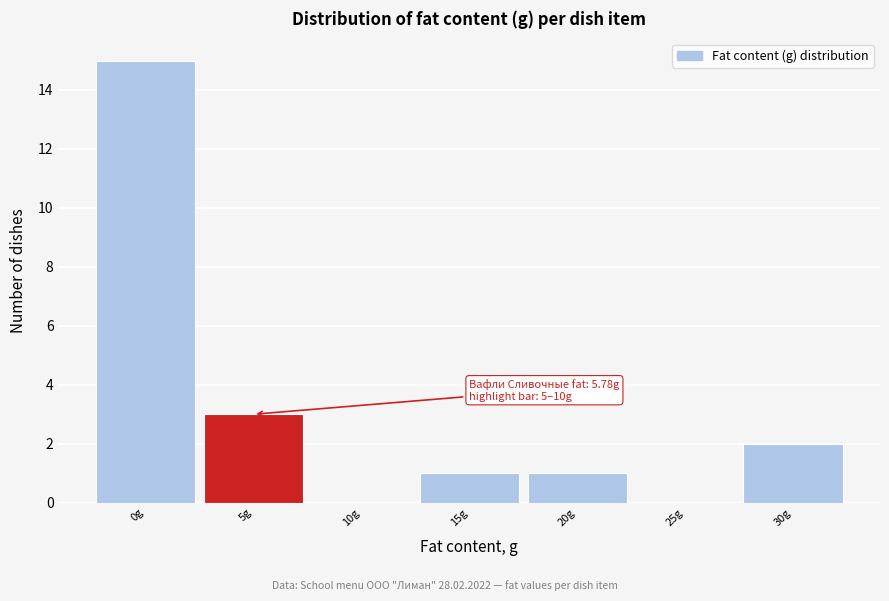

Reading left to right, transcribe all the data shown in this chart.

0g=15	5g=3	10g=0	15g=1	20g=1	25g=0	30g=2